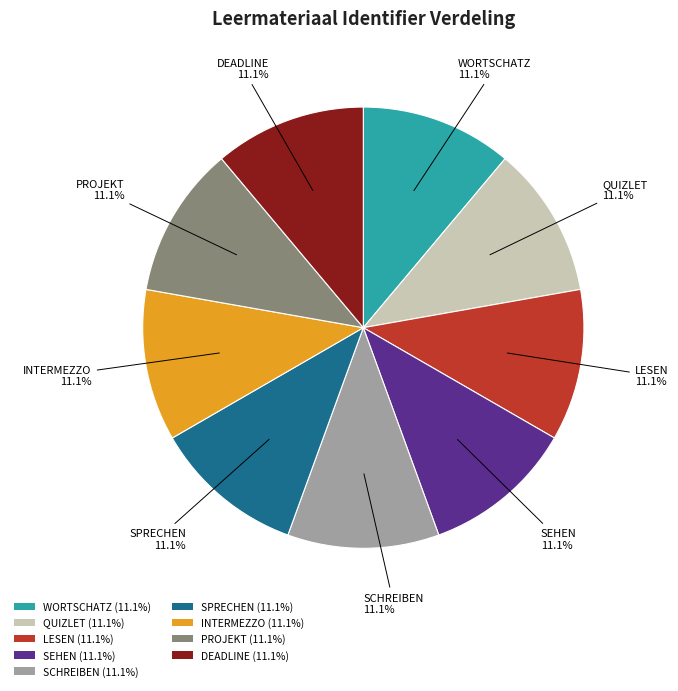

Approximately how many times larger is the value at SPRECHEN compared to INTERMEZZO?

1.0